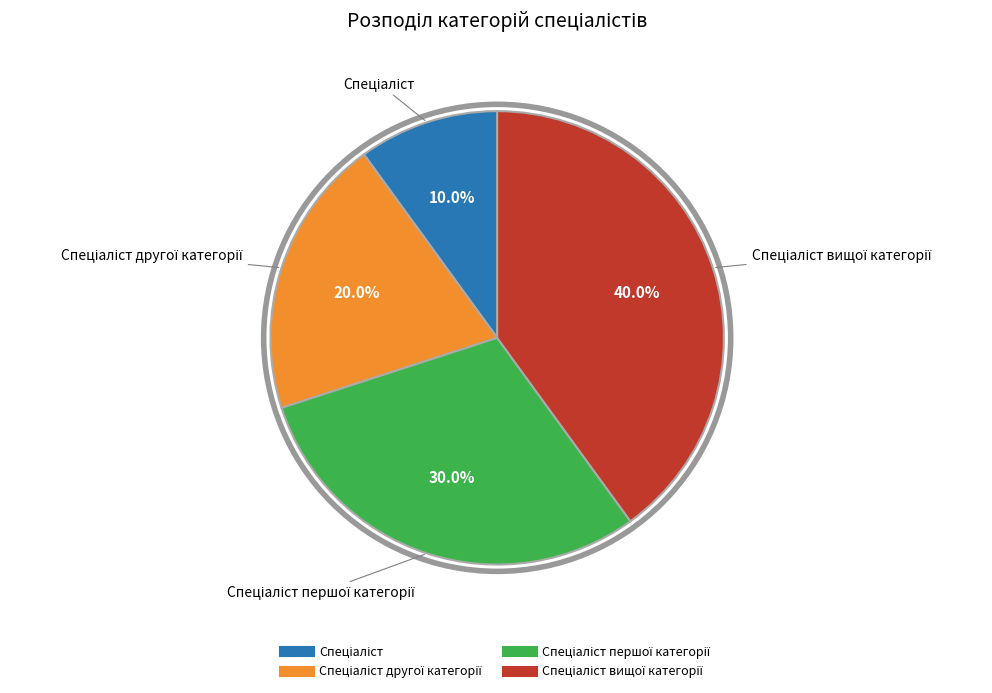

To the nearest percent, what is the difference between the largest and smallest slice percentages?

30%